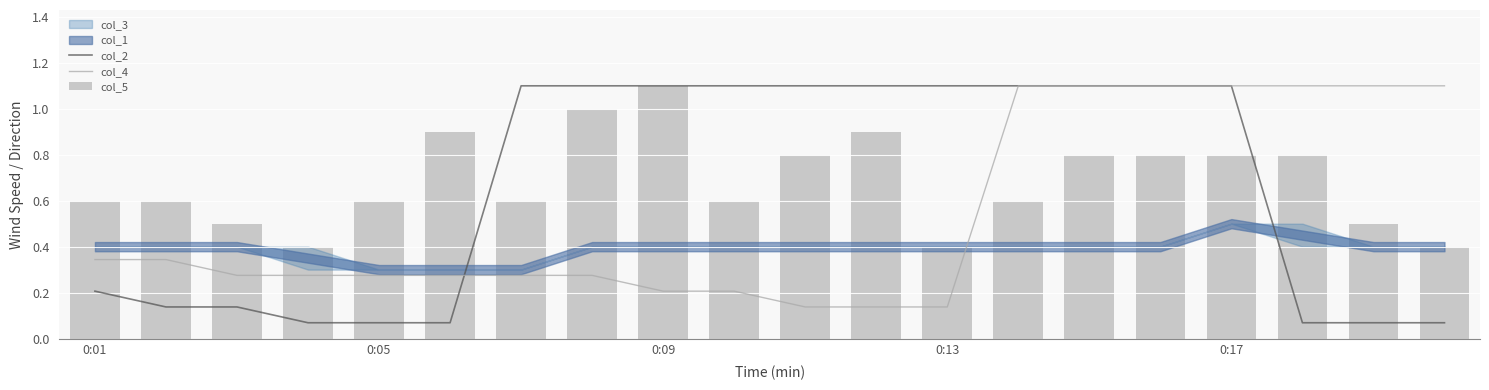

Is it true that col_4 equals 0.2 at 0:13?

False